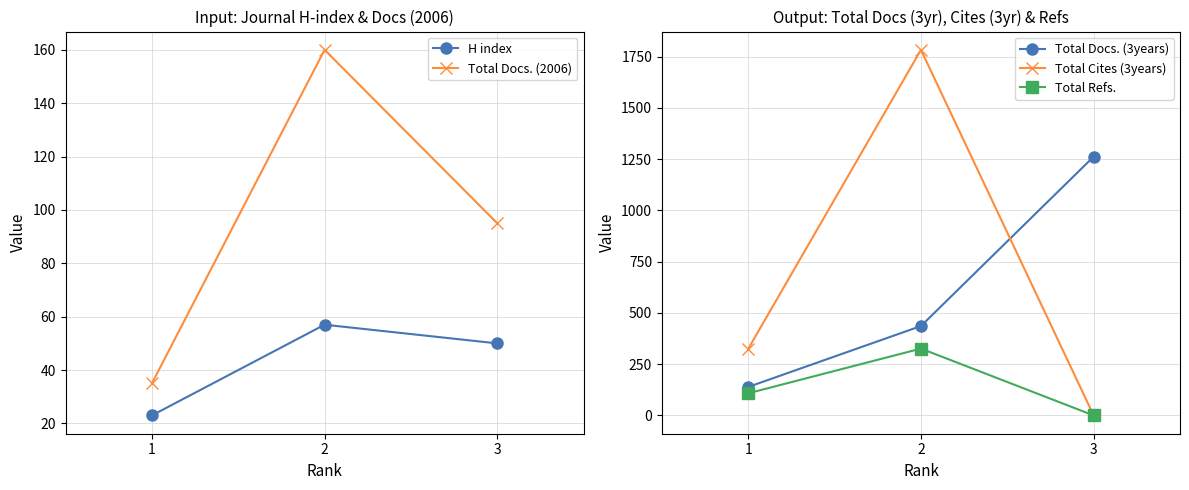

How many lines are shown in the chart?

5